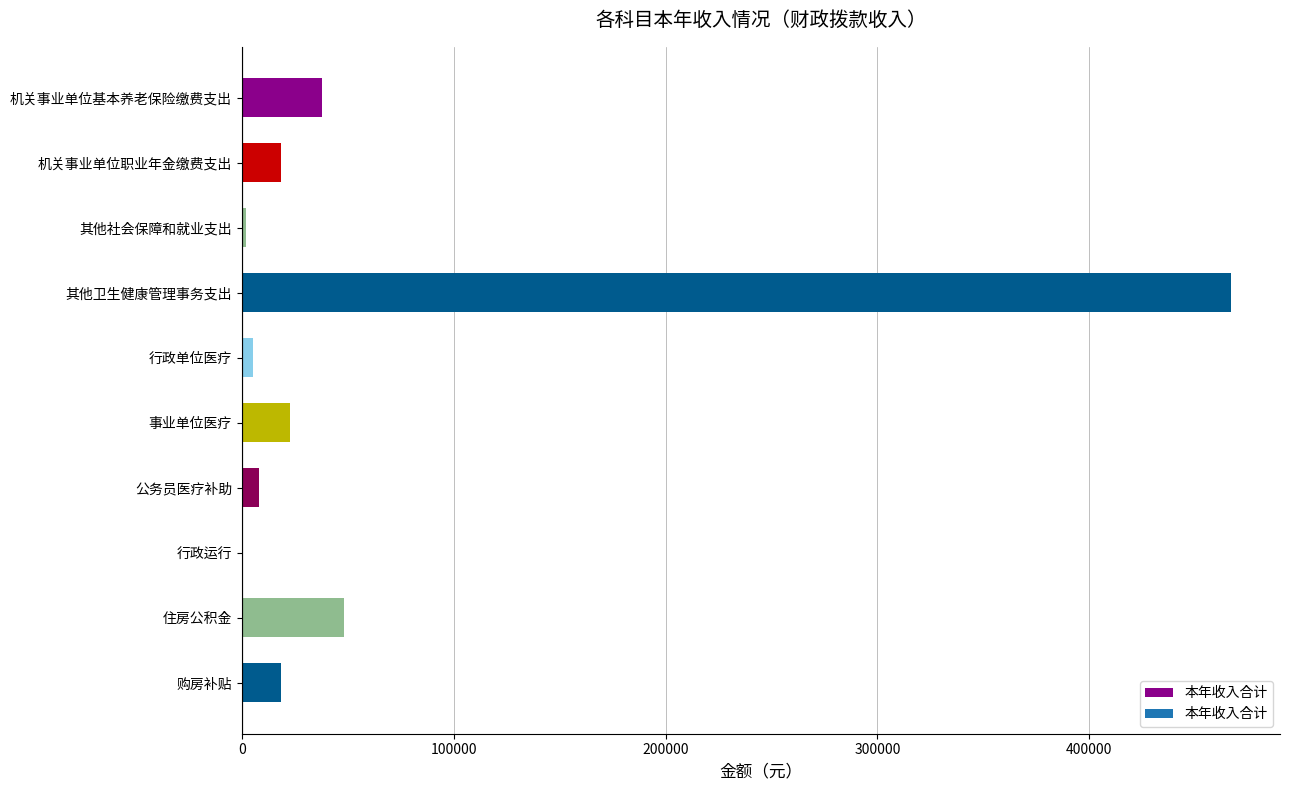

The value at 其他卫生健康管理事务支出 is 239931.3. True or false?

False